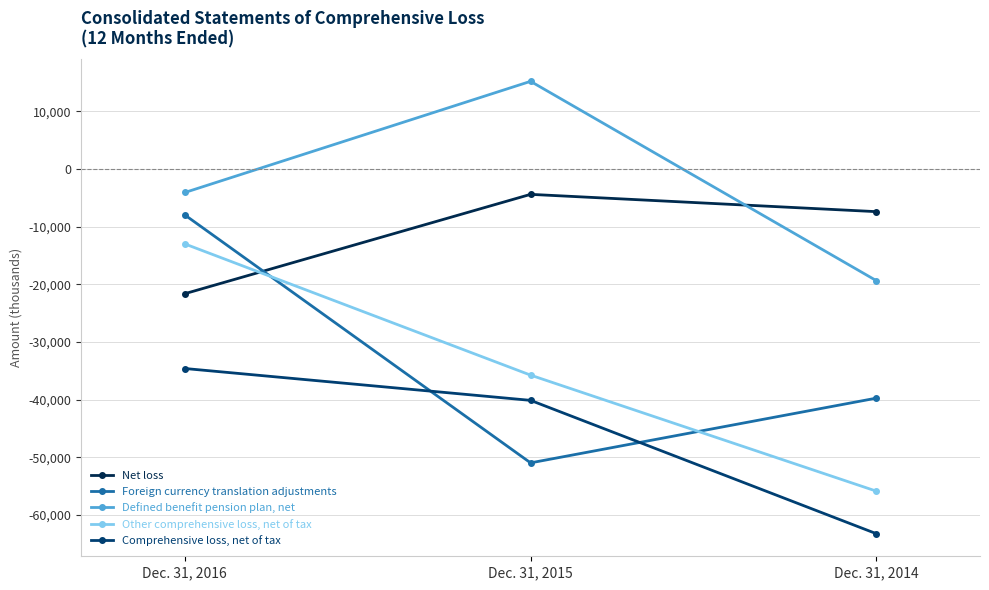

Reading left to right, what are all the values shown in this chart?

Net loss: -21618	-4380	-7382
Foreign currency translation adjustments: -7959	-50980	-39751
Defined benefit pension plan, net: -4057	15233	-19351
Other comprehensive loss, net of tax: -12986	-35754	-55886
Comprehensive loss, net of tax: -34604	-40134	-63268